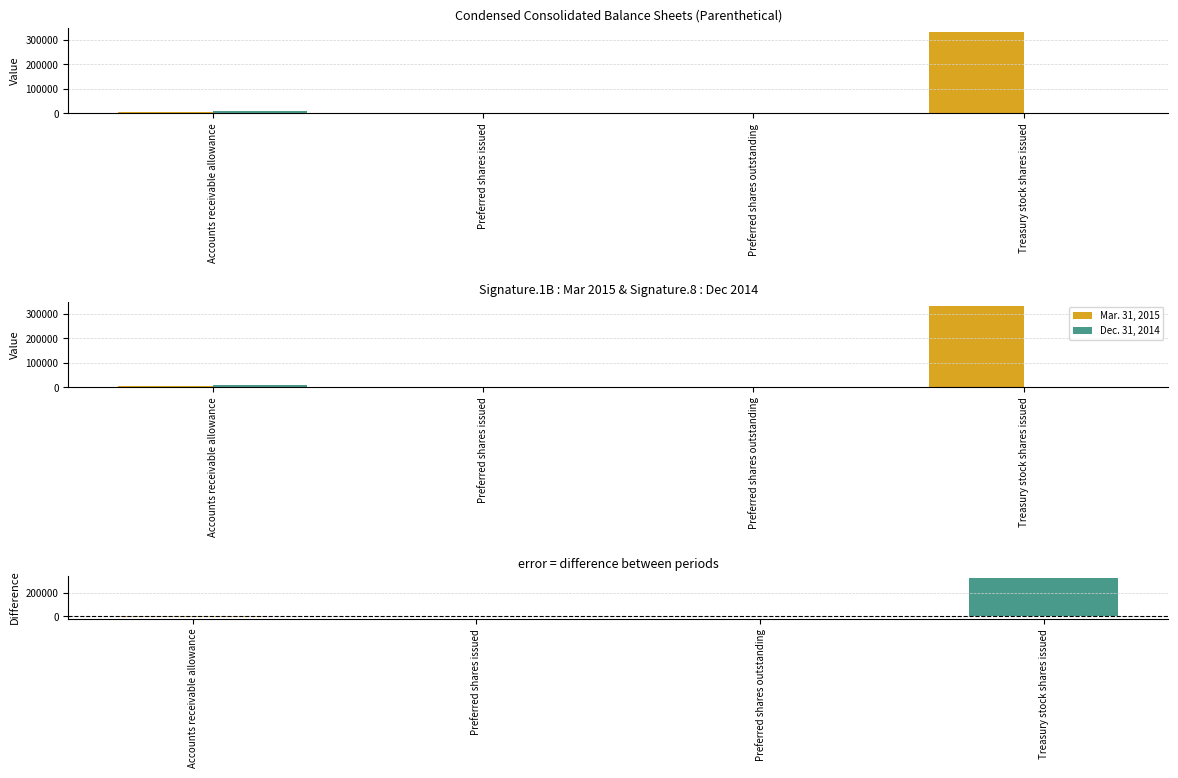

At Preferred shares issued, list the series in order from smallest to largest.

Mar. 31, 2015, Dec. 31, 2014, Difference (2015 - 2014)